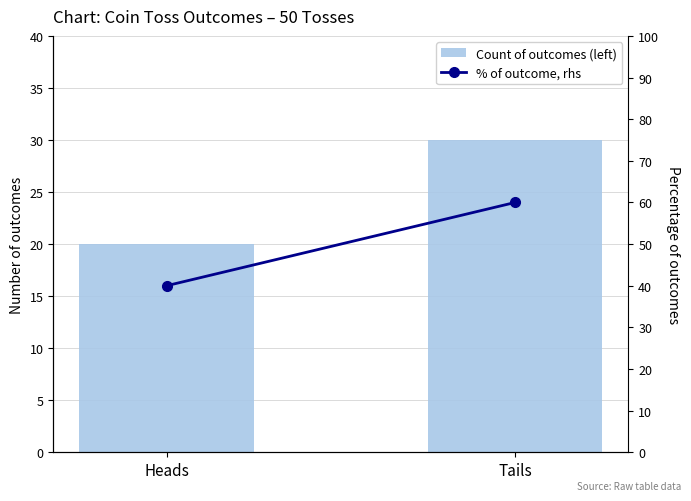

True or false: % of outcome, rhs has a value of 81 at Tails.

False